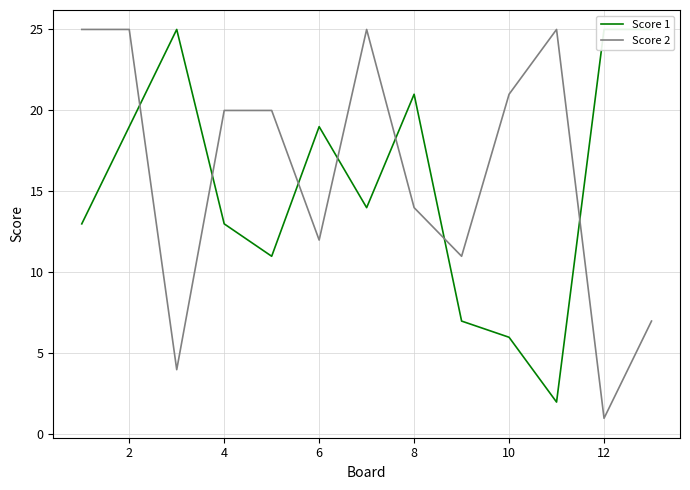

Does the chart have visible grid lines?

Yes